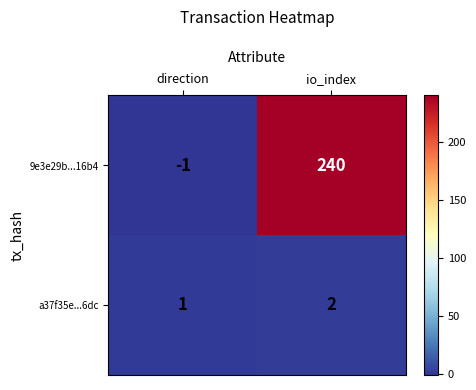

What is the average value of the 9e3e29b...16b4 series?

120